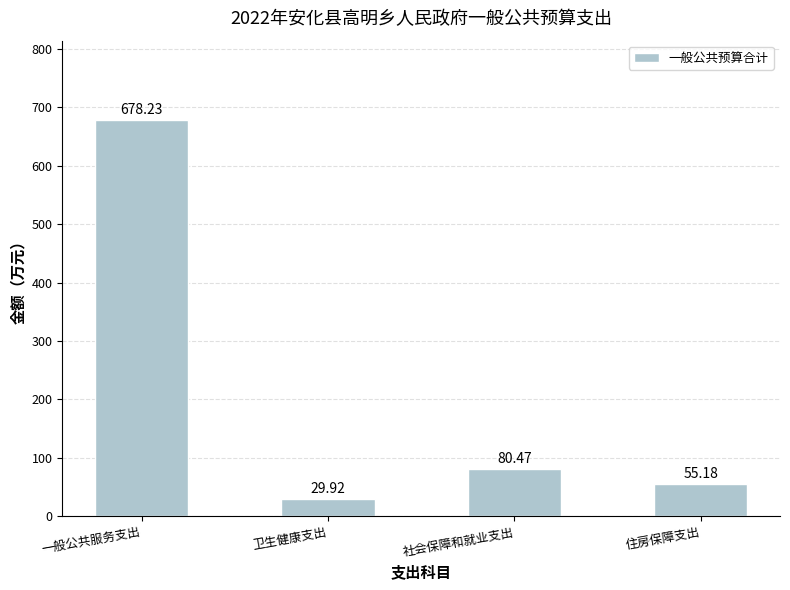

What is the average value?

210.9